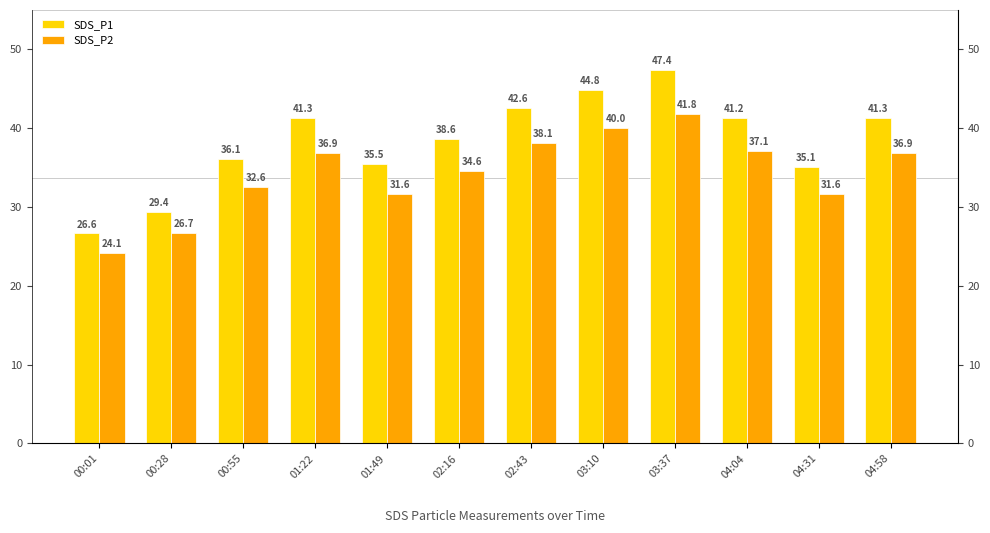

Reading left to right, what are all the values shown in this chart?

SDS_P1: 26.6	29.4	36.1	41.3	35.5	38.6	42.6	44.8	47.4	41.2	35.1	41.3
SDS_P2: 24.1	26.7	32.6	36.9	31.6	34.6	38.1	40.0	41.8	37.1	31.6	36.9